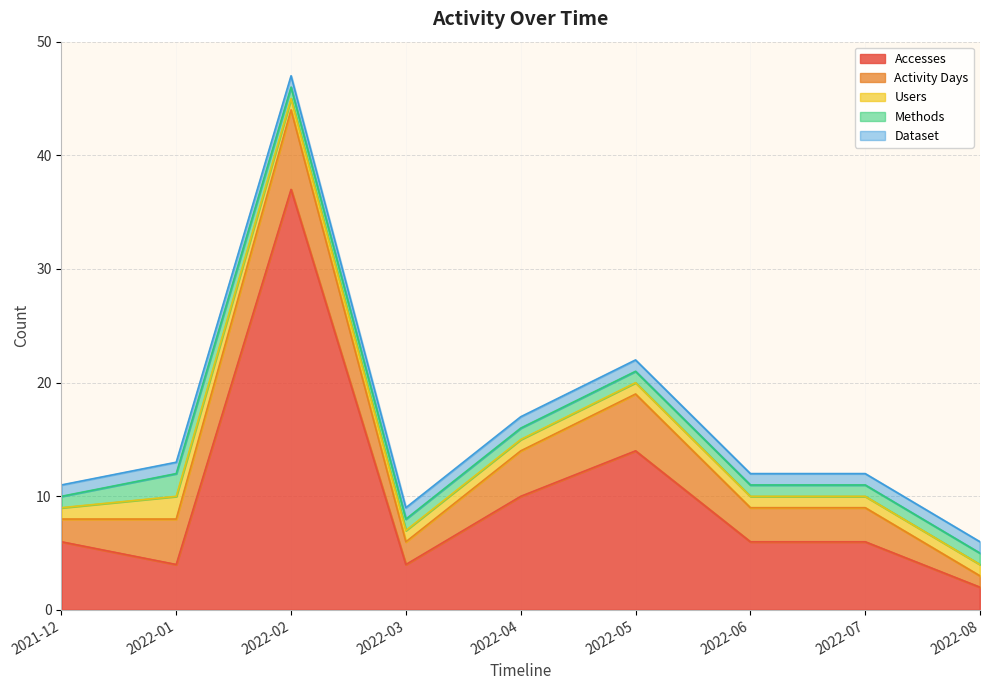

Reading left to right, list all the values displayed in this chart.

Accesses: 6	4	37	4	10	14	6	6	2
Activity Days: 2	4	7	2	4	5	3	3	1
Users: 1	2	1	1	1	1	1	1	1
Methods: 1	2	1	1	1	1	1	1	1
Dataset: 1	1	1	1	1	1	1	1	1